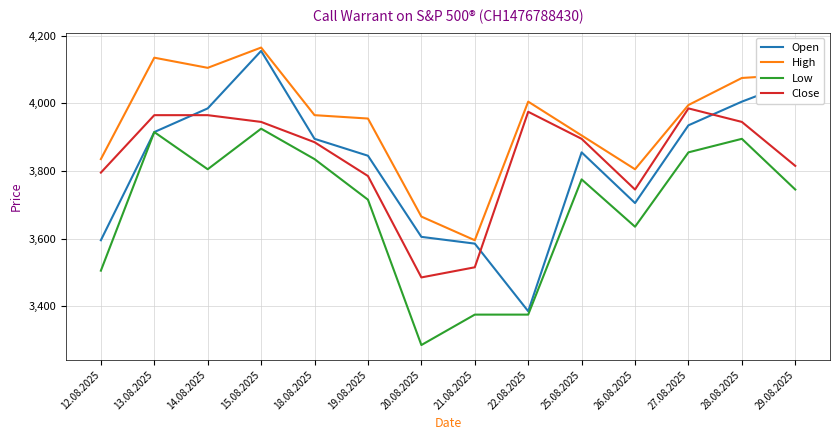

How many distinct data groups are displayed?

4